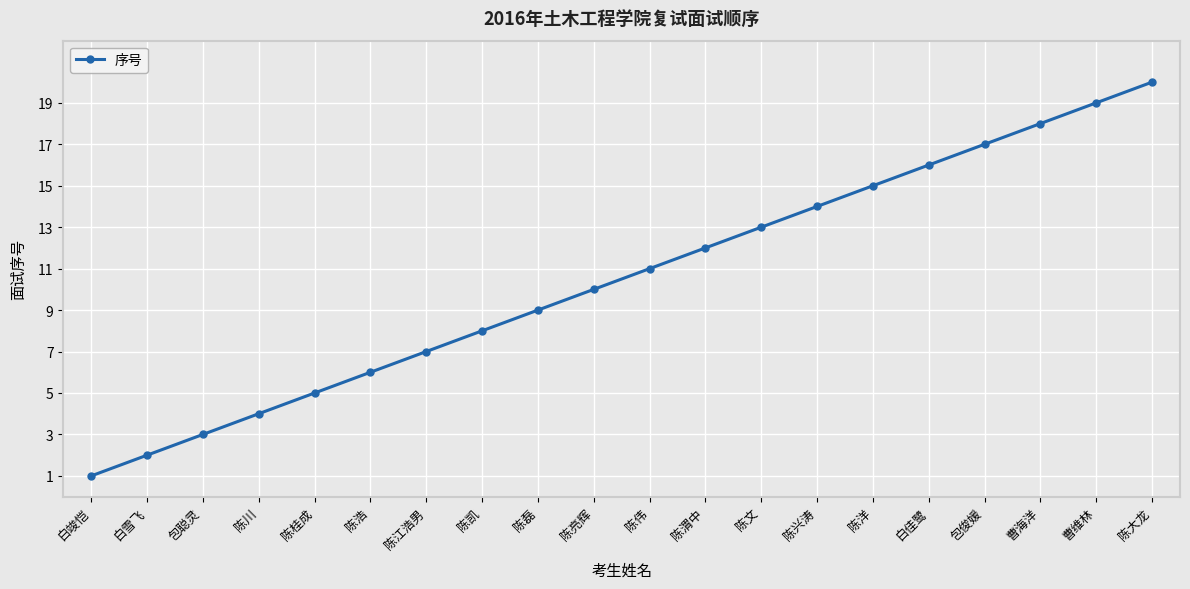

How many data points are less than 11?

10